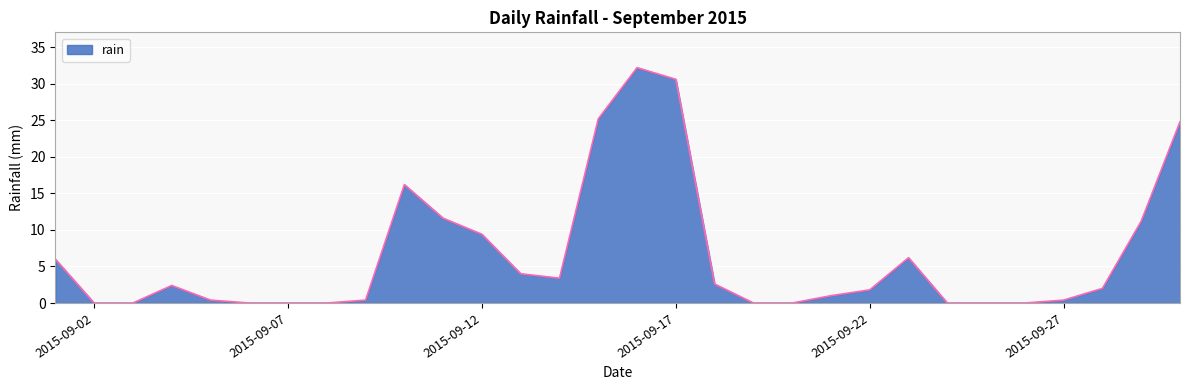

What is the difference between the maximum and minimum values?

32.2